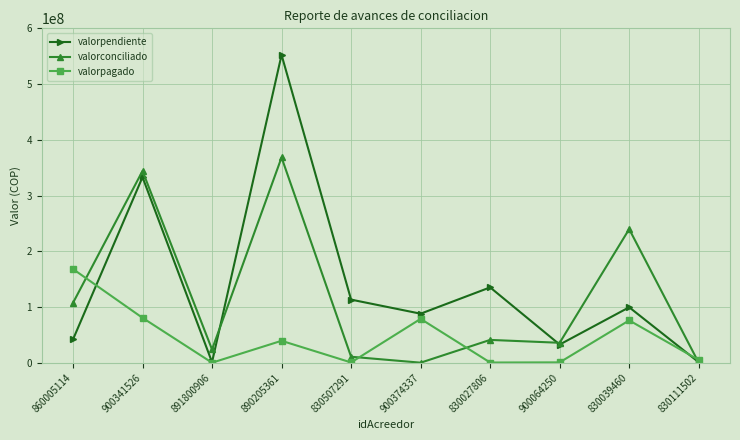

Does the chart have visible grid lines?

Yes